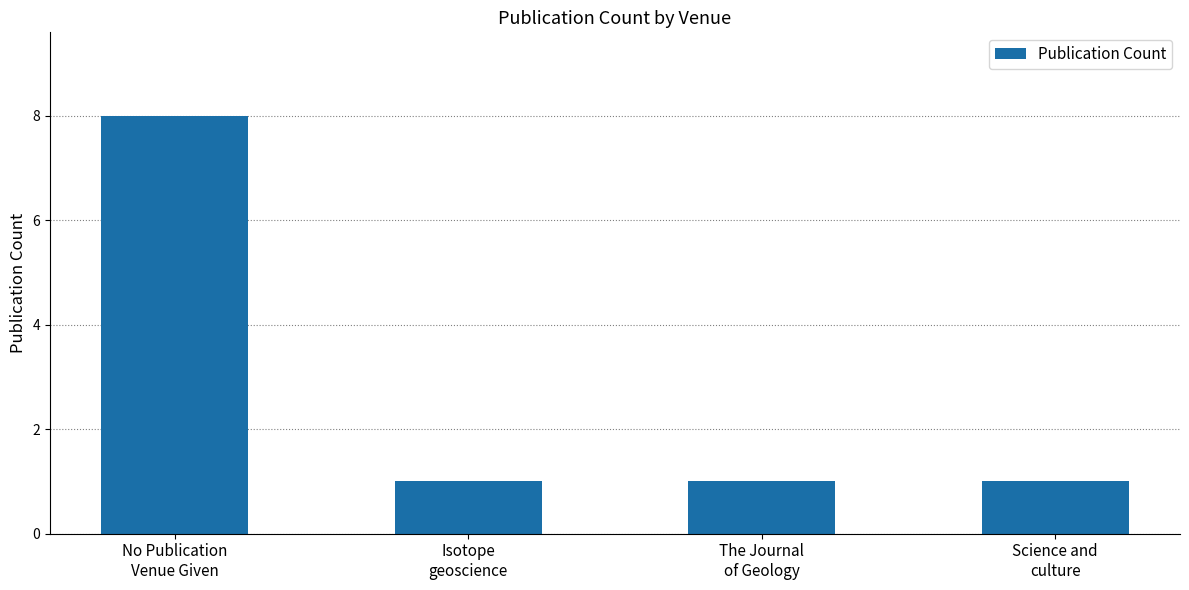

How many series are shown in this chart?

1